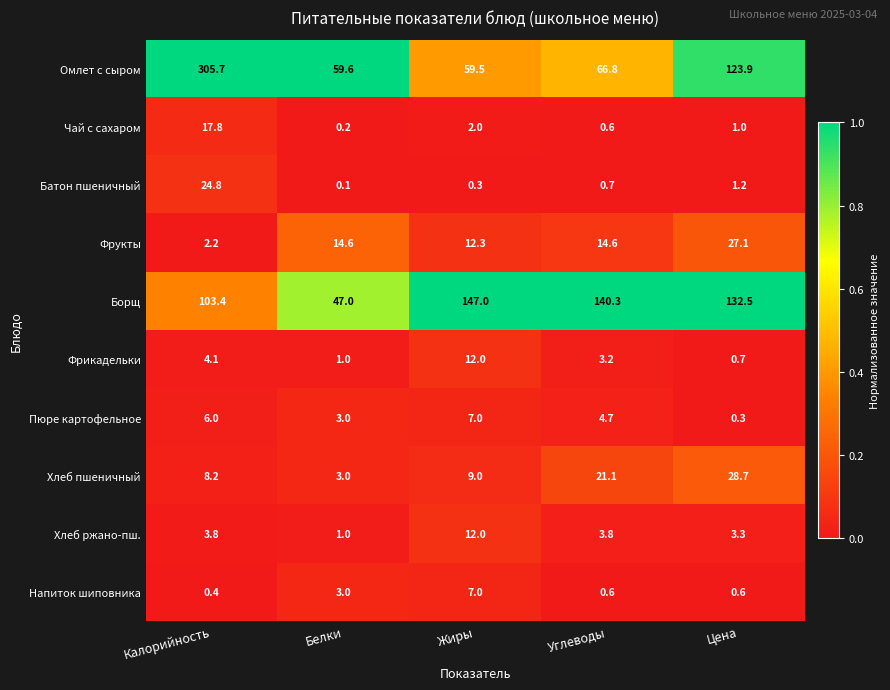

Rank the series at Цена from lowest to highest value.

Пюре картофельное, Напиток шиповника, Фрикадельки, Чай с сахаром, Батон пшеничный, Хлеб ржано-пш., Фрукты, Хлеб пшеничный, Омлет с сыром, Борщ